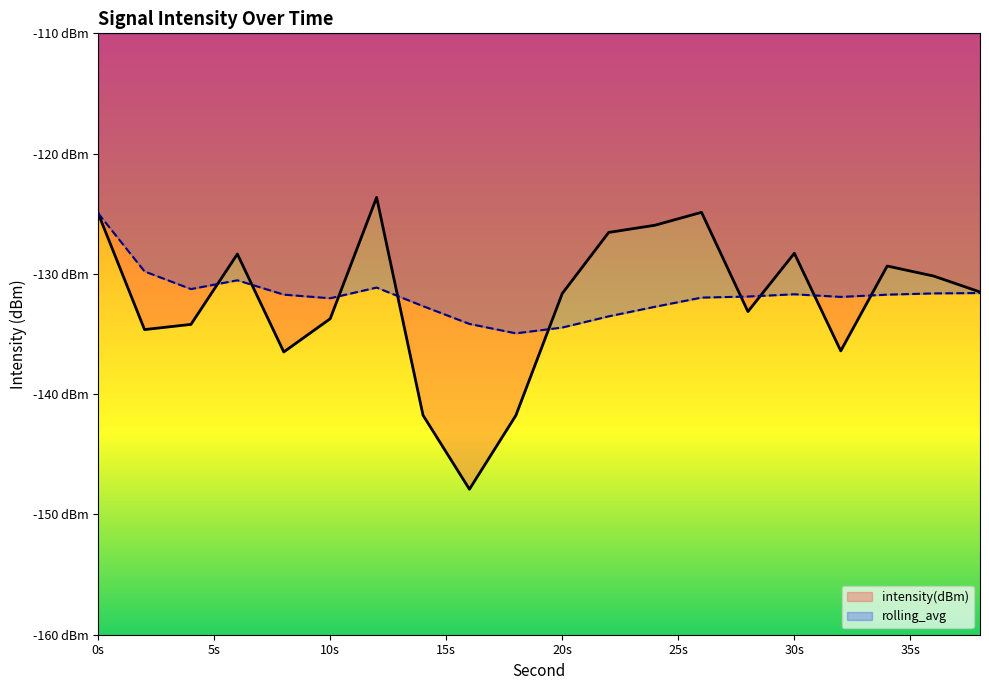

The rolling_avg series shows -130.5 at 6. True or false?

True